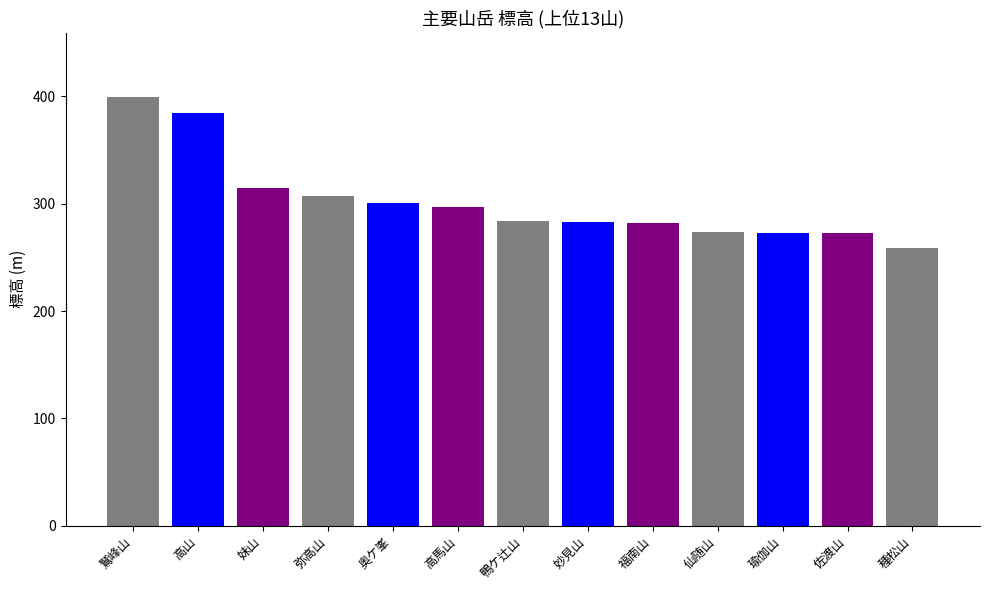

What is the maximum value shown in the chart?

399.2